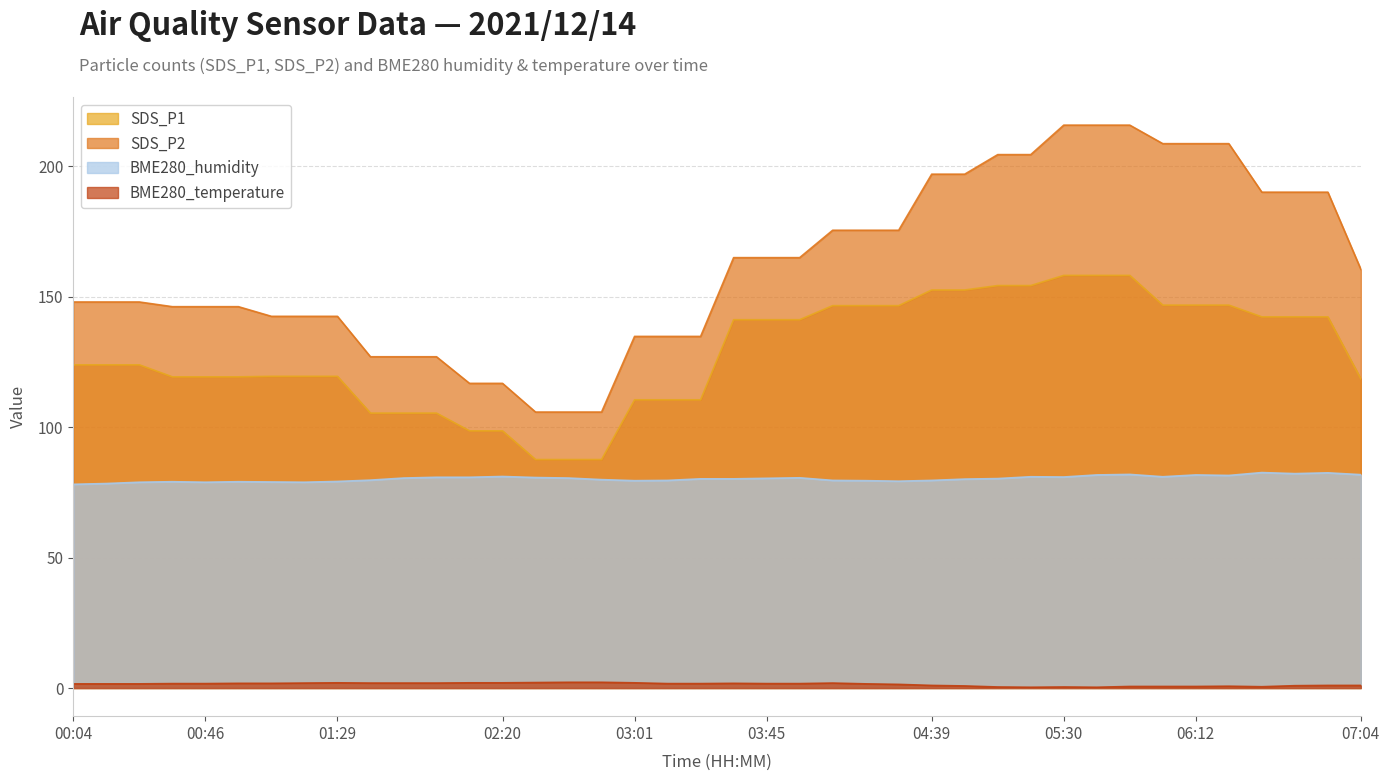

At which category does the chart reach its minimum across all series?

05:20